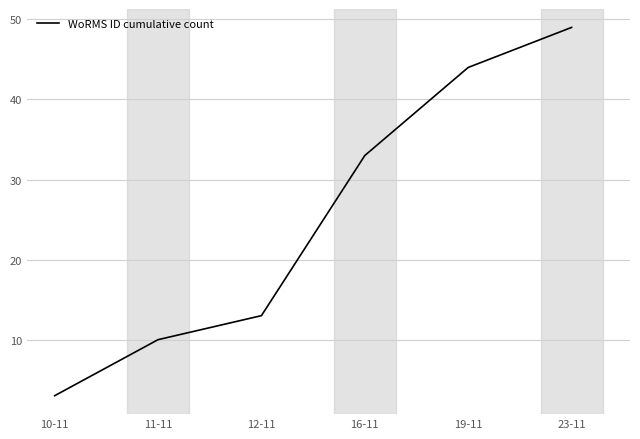

List the labels in order of value, smallest first.

10-11, 11-11, 12-11, 16-11, 19-11, 23-11